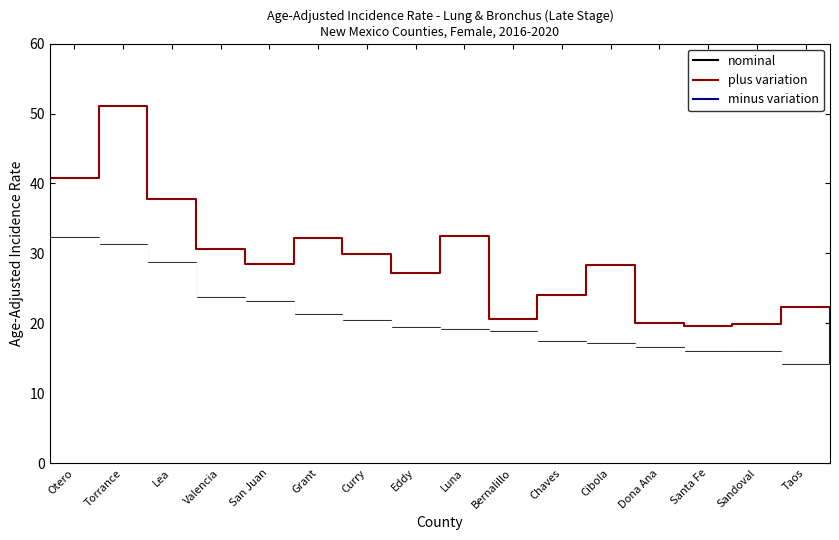

Is this an area chart (filled region under the line)?

No